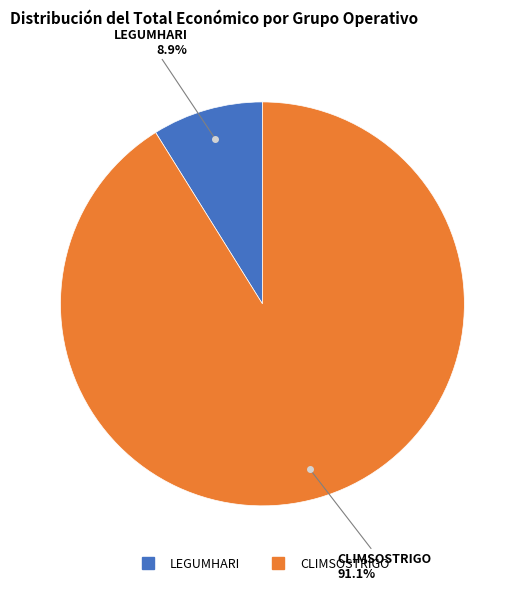

Which slice represents more than half of the pie?

CLIMSOSTRIGO